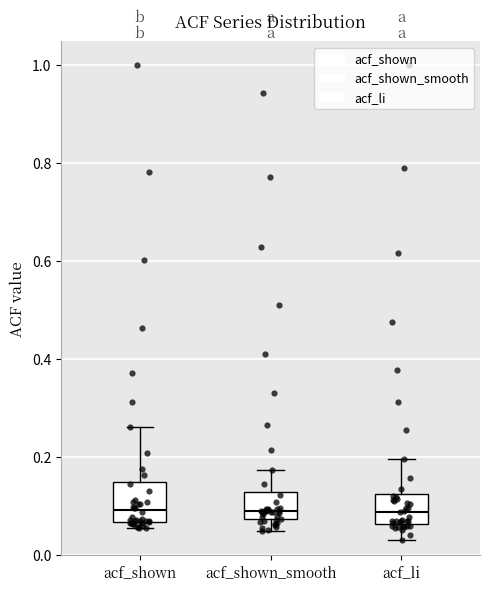

Reading left to right, transcribe this box plot: for each box, give where its median line is, the range the box spans, and where its two whiskers end, as read against the y-axis. The values are not printed on the chart, so give them approximately, as read against the axis.

acf_shown: median 0.10, box 0.06 to 0.16, whiskers 0.06 (just below the box's lower edge) to 0.26
acf_shown_smooth: median 0.10, box 0.08 to 0.12, whiskers 0.04 to 0.18
acf_li: median 0.08, box 0.06 to 0.12, whiskers 0.04 to 0.20